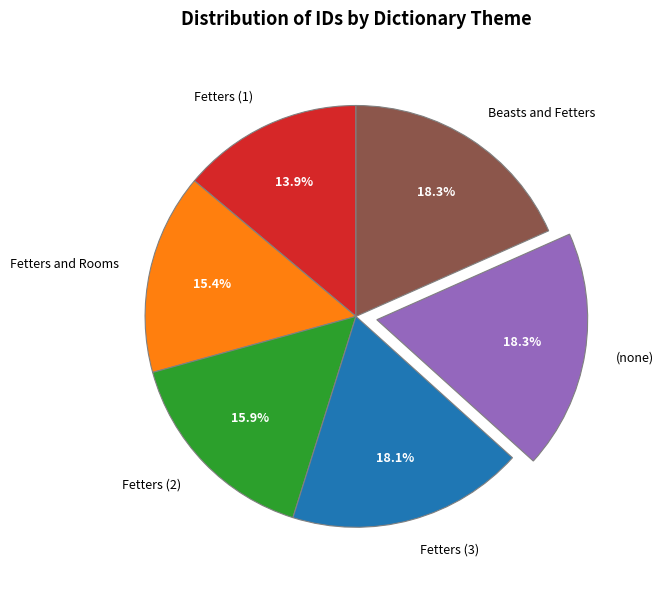

What is the smallest slice in the pie chart?

Fetters (1)